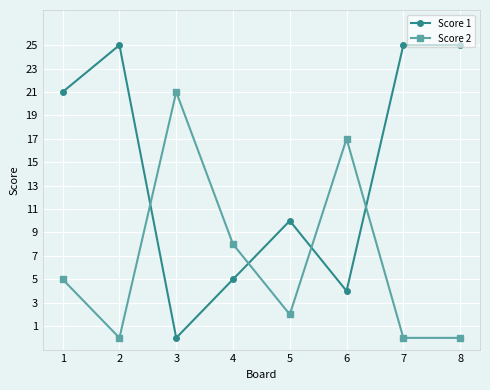

What are all the series names shown in the legend?

Score 1, Score 2